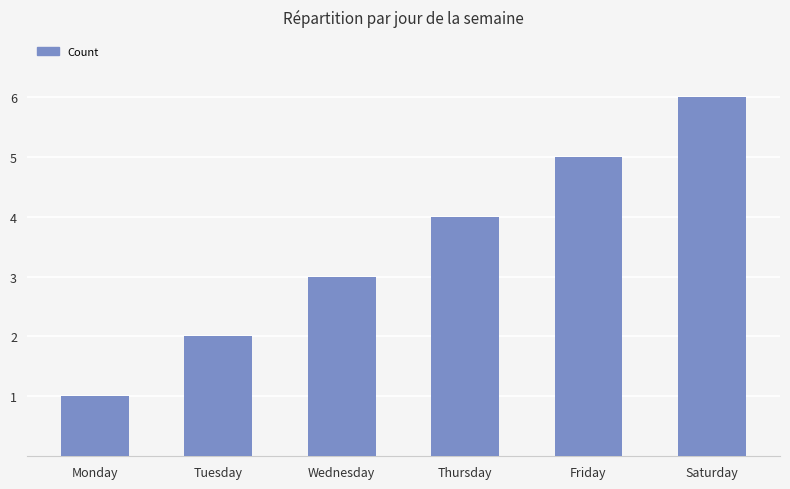

List the labels in order of value, largest first.

Saturday, Friday, Thursday, Wednesday, Tuesday, Monday